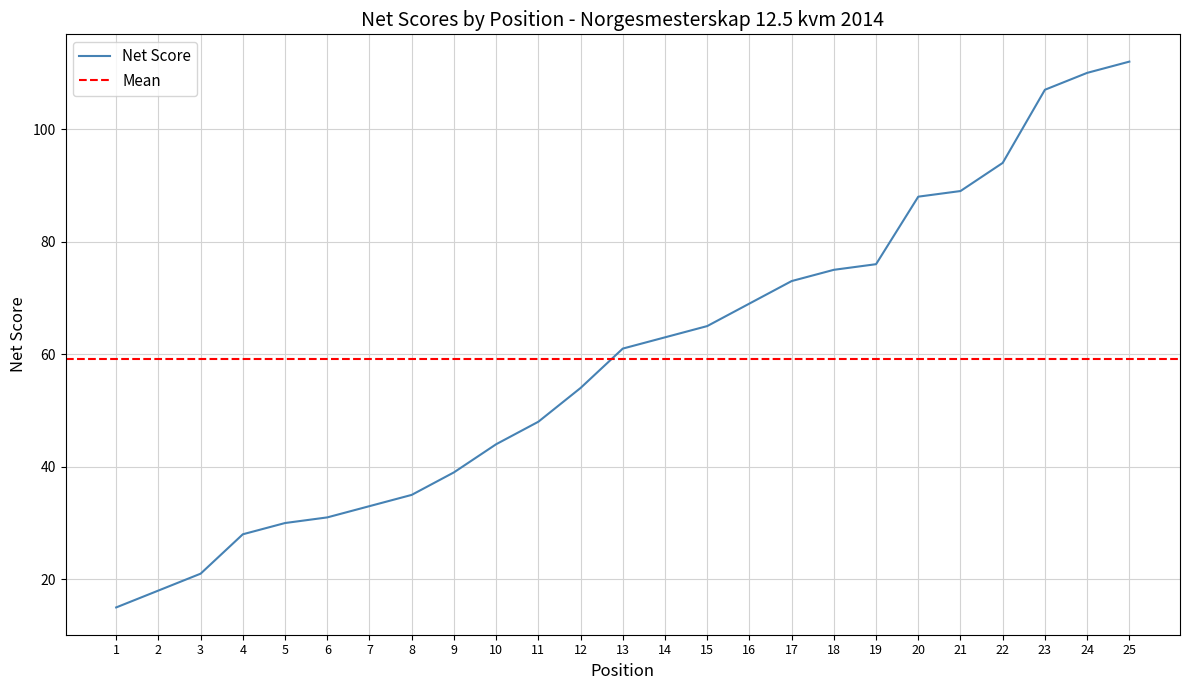

The chart shows a value of 65 at 15. True or false?

True